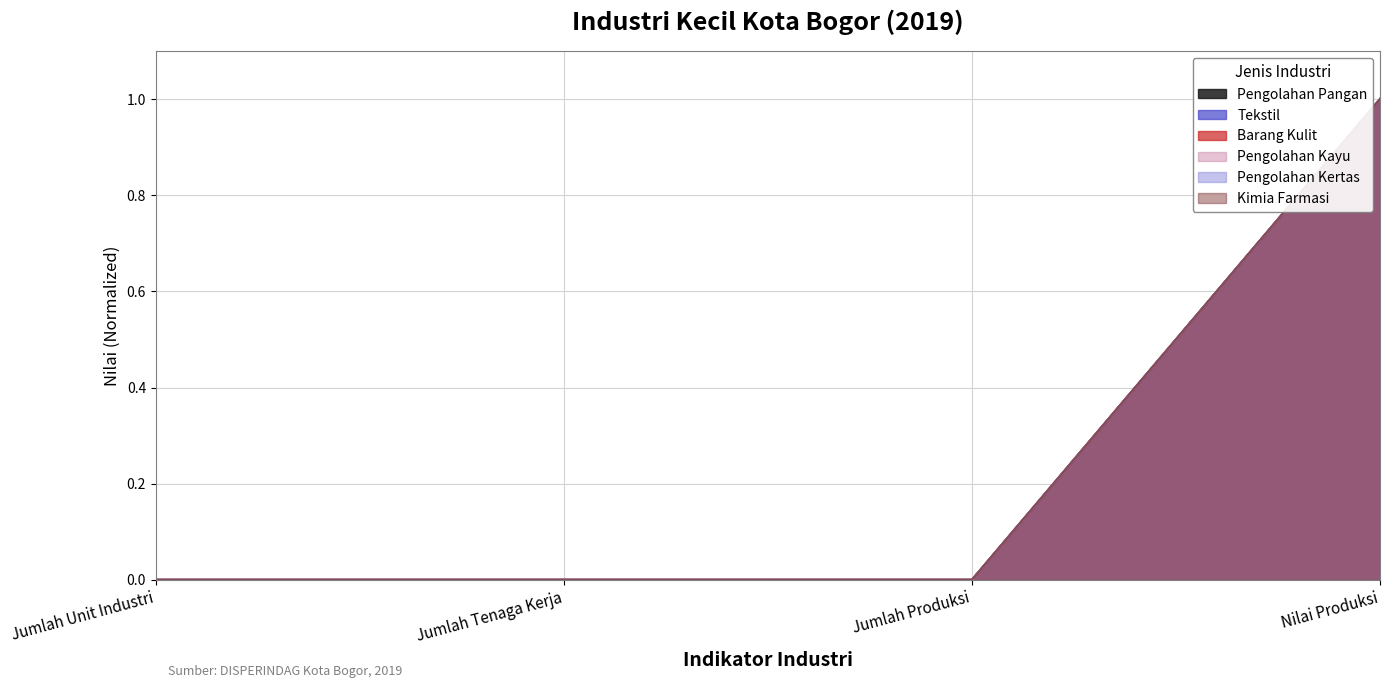

Which series has the largest total across all categories?

Kimia Farmasi